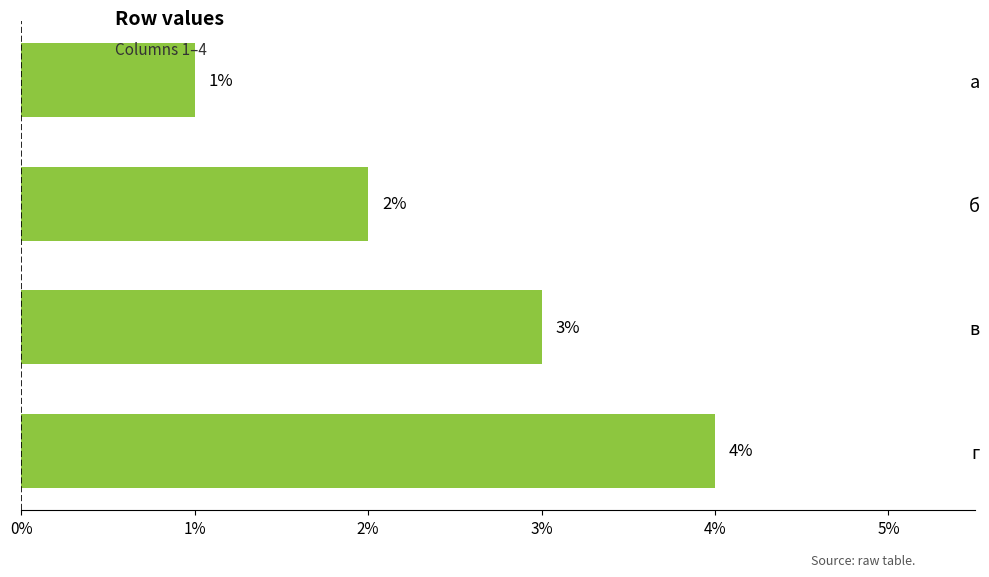

How many values are below 3?

2